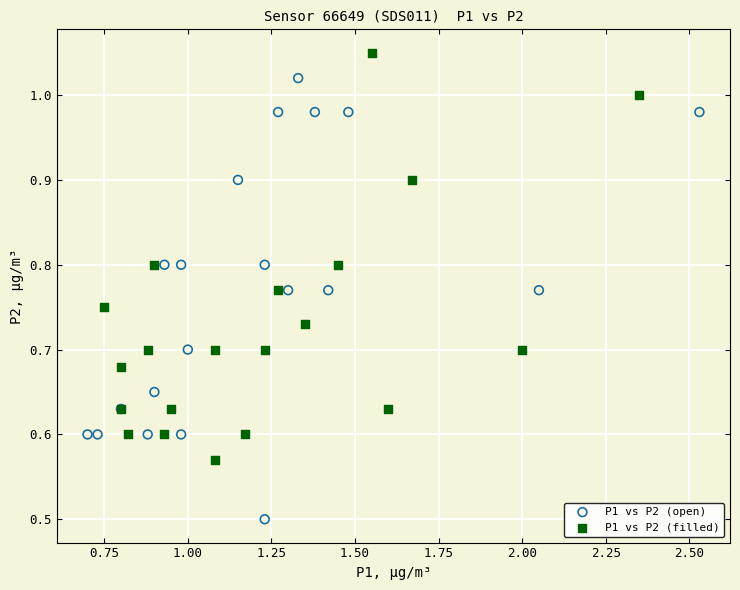

Which series contains the lowest Y value?

P1 vs P2 (open)